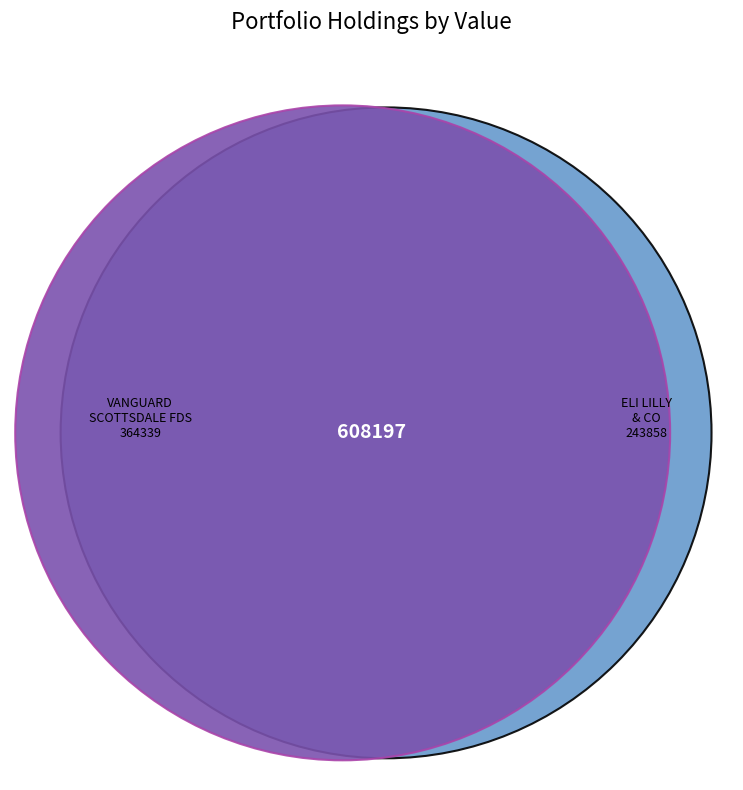

Rank the categories by value from lowest to highest.

ELI LILLY & CO, VANGUARD SCOTTSDALE FDS